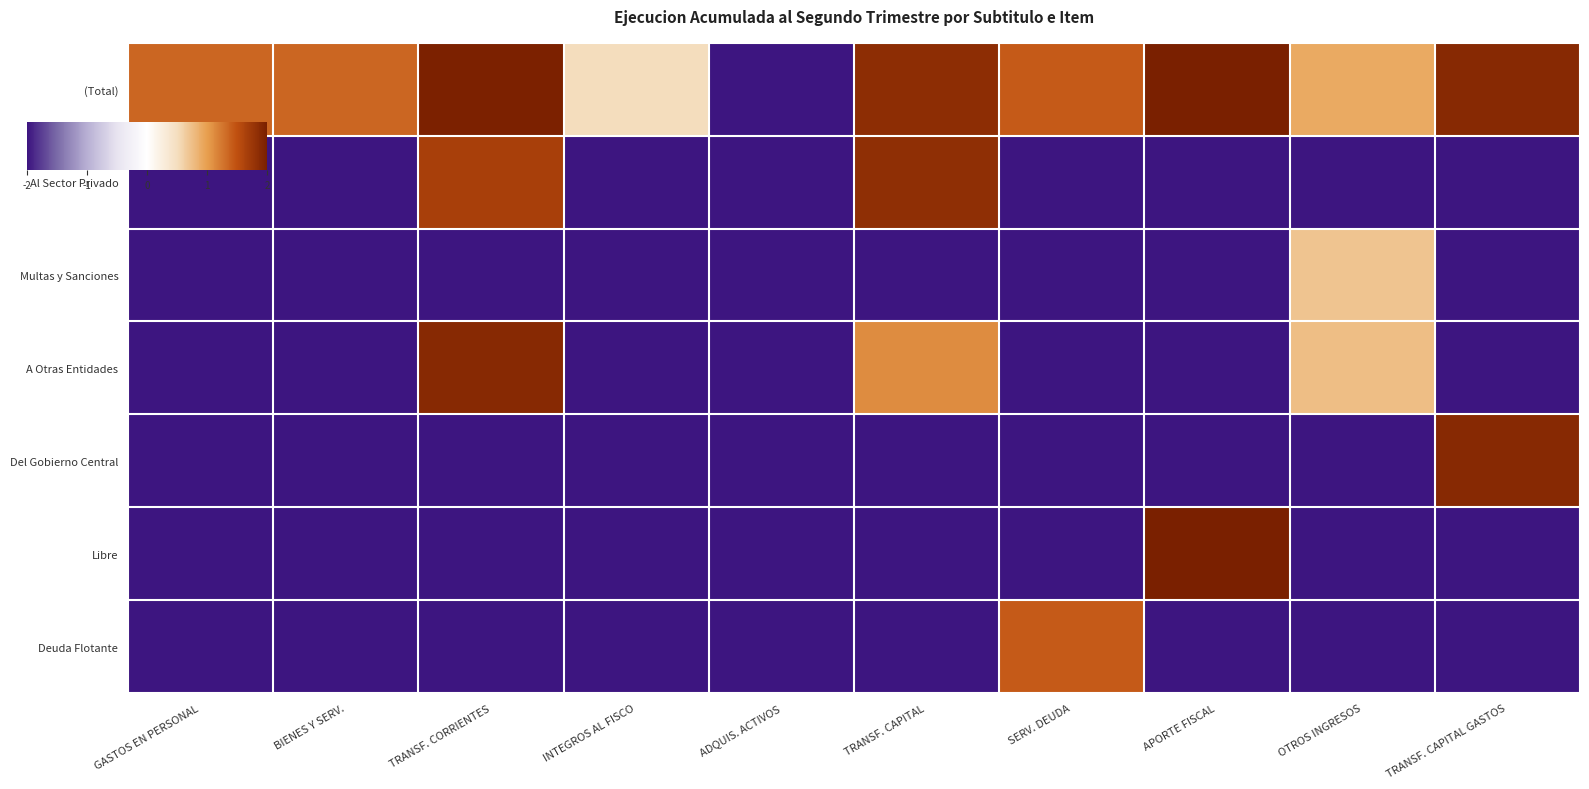

How many distinct data groups are displayed?

7